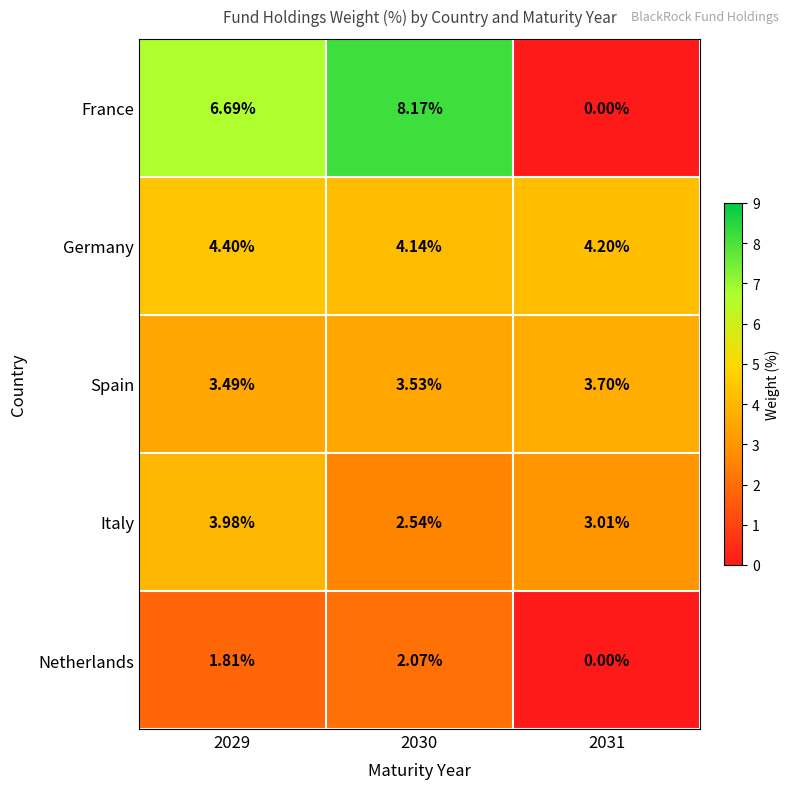

Which series has the largest total across all categories?

France